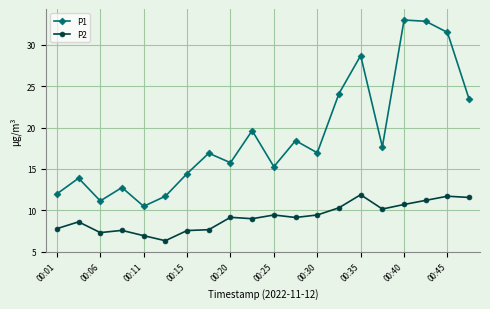

What is the average value of the P1 series?

19.0